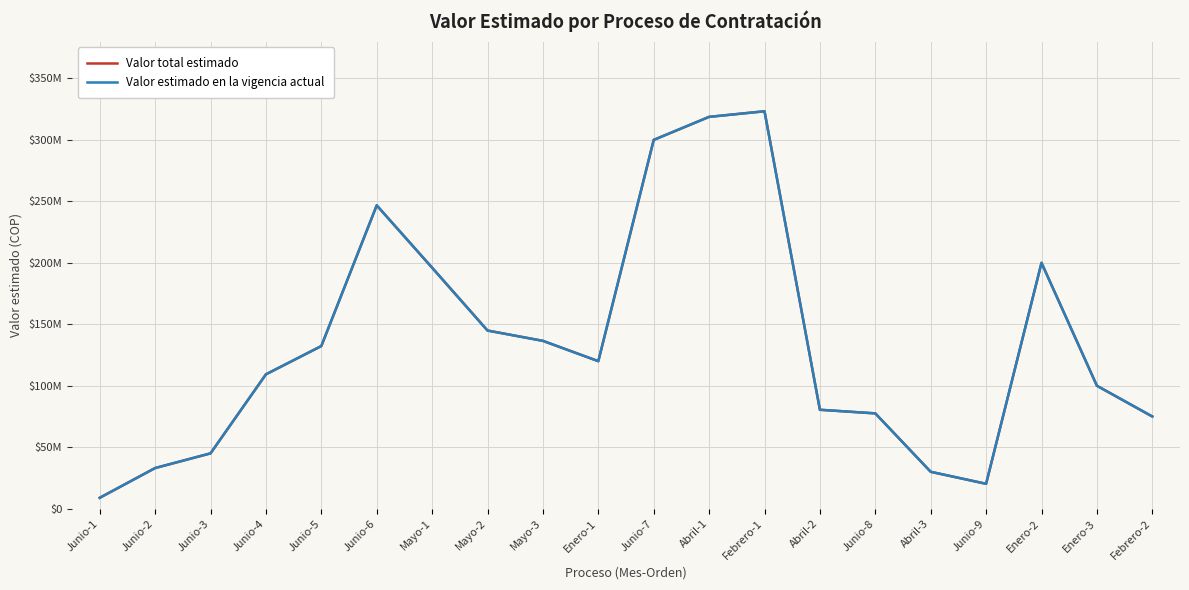

Does the chart have visible grid lines?

Yes